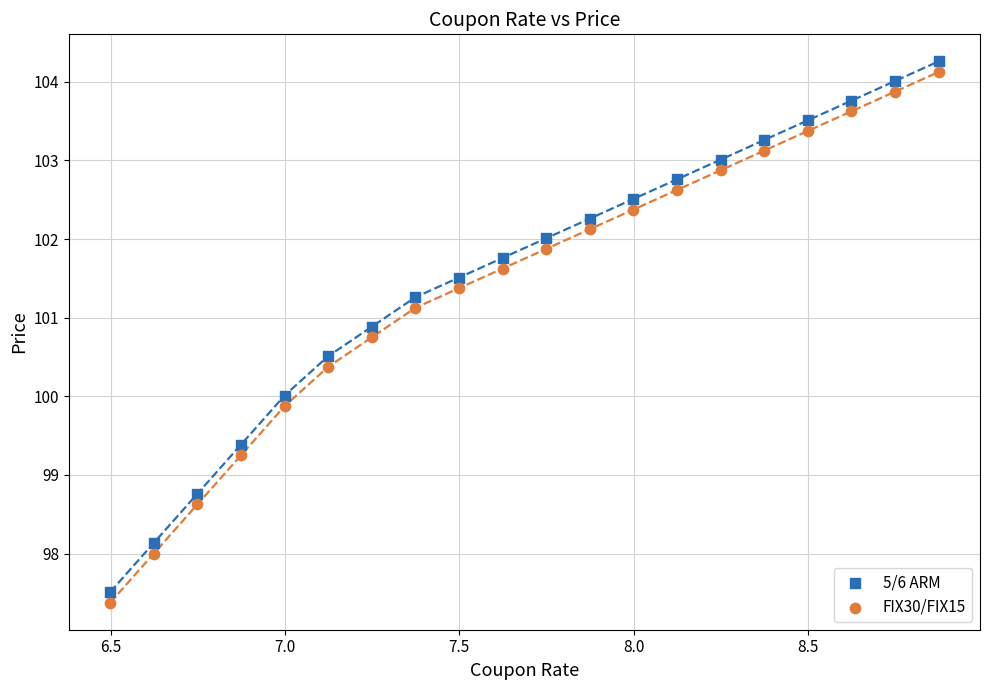

What is the X range (max minus min) for the scatter plot?

2.4